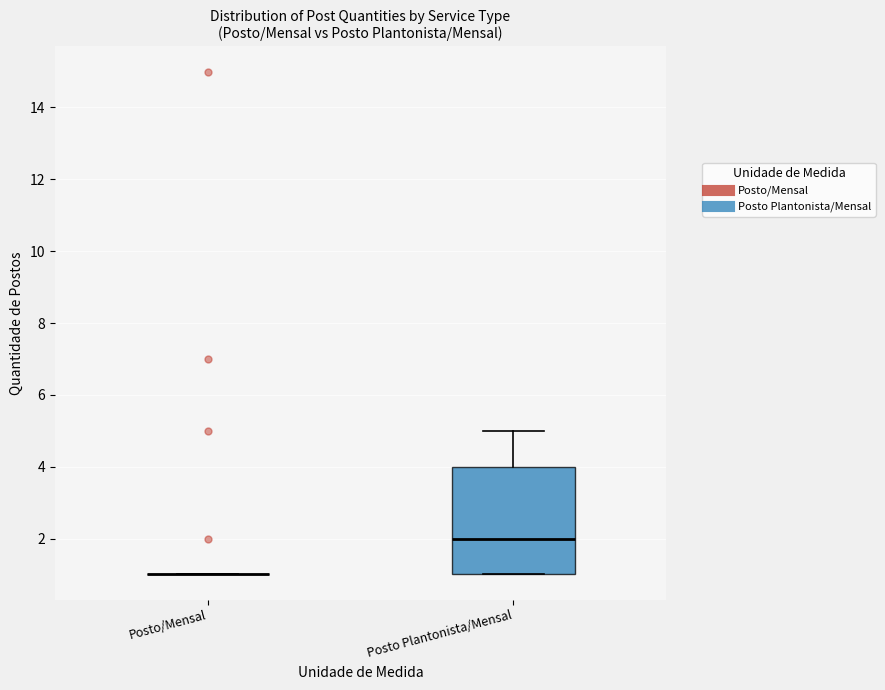

Where is the upper edge of the box for Posto Plantonista/Mensal on the y-axis? The values are not printed on the chart, so give them approximately, as read against the axis.

4